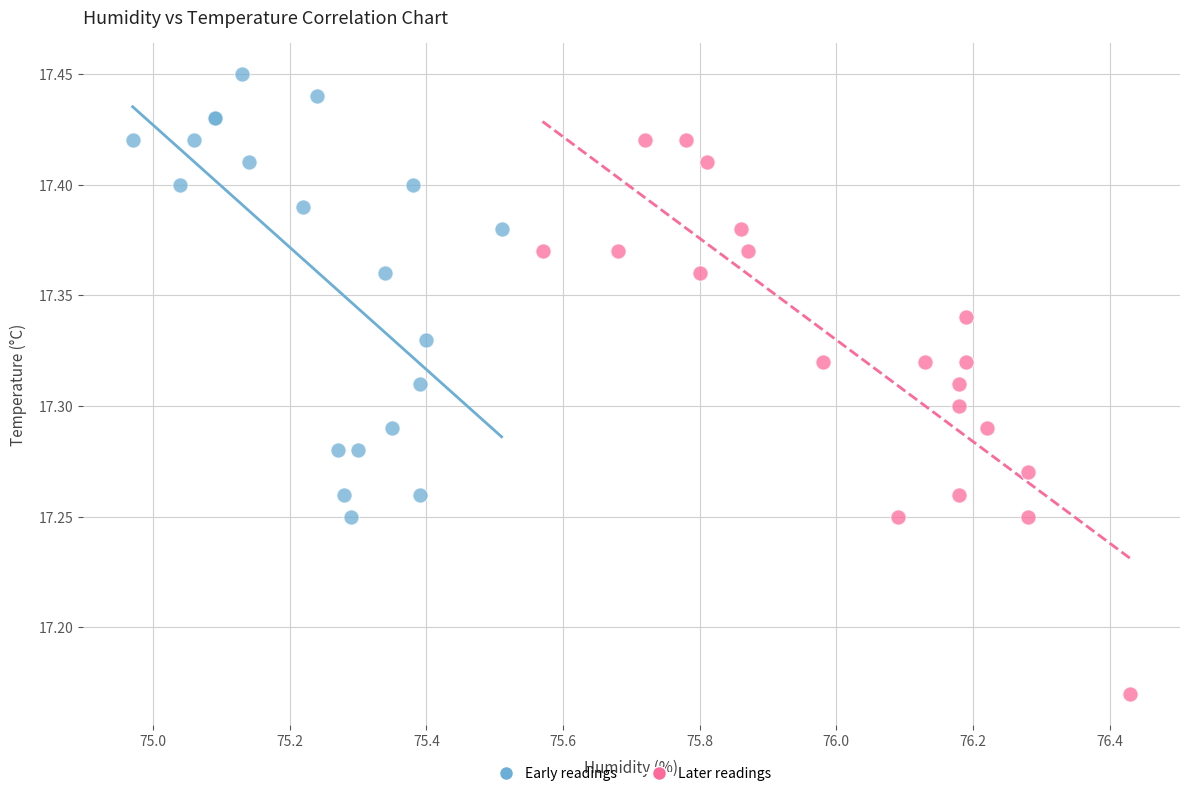

Which series contains the lowest Y value?

Later readings